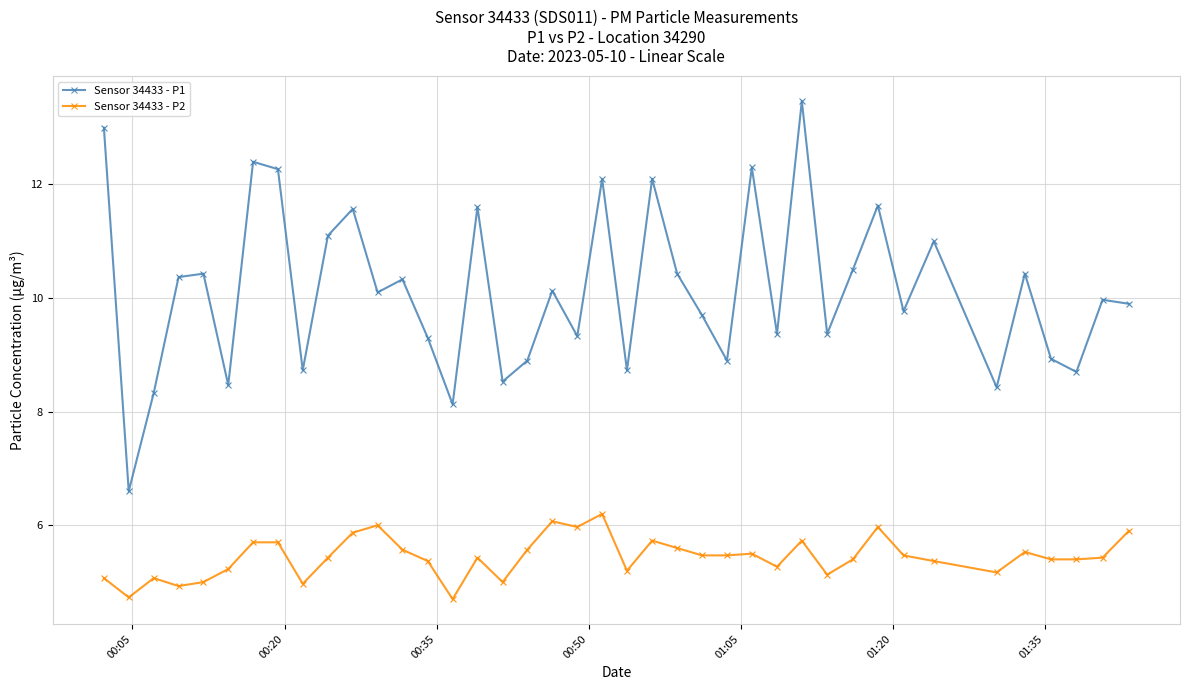

Which series has the largest total across all categories?

Sensor 34433 - P1